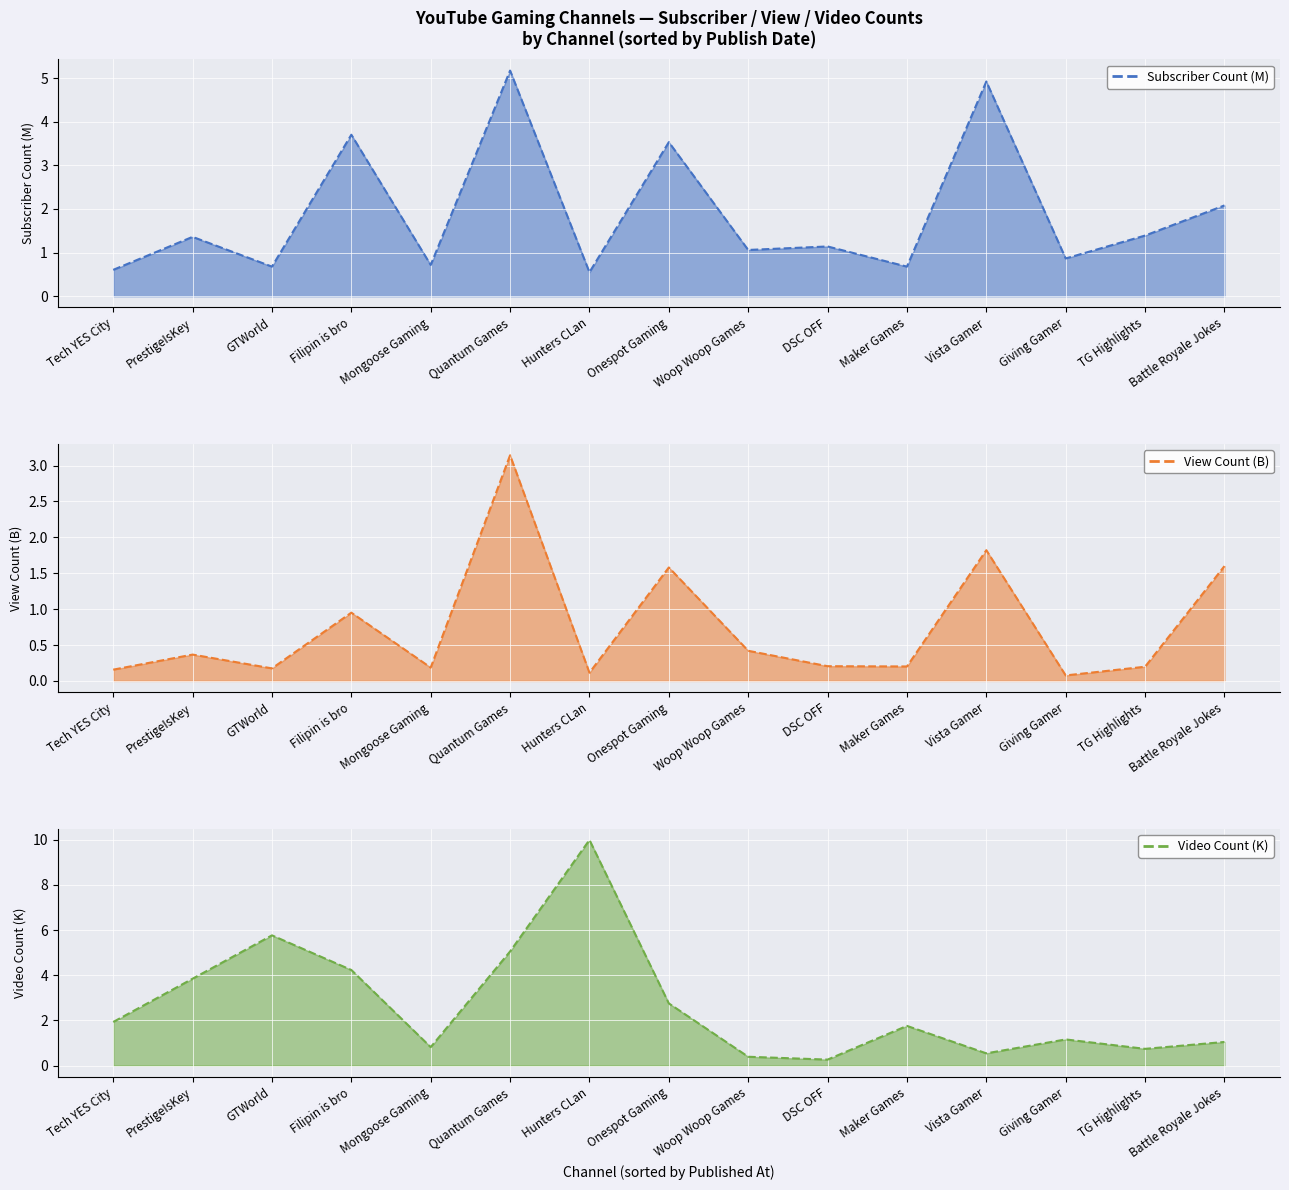

What is the minimum value for Subscriber Count (M) (line)?

0.5